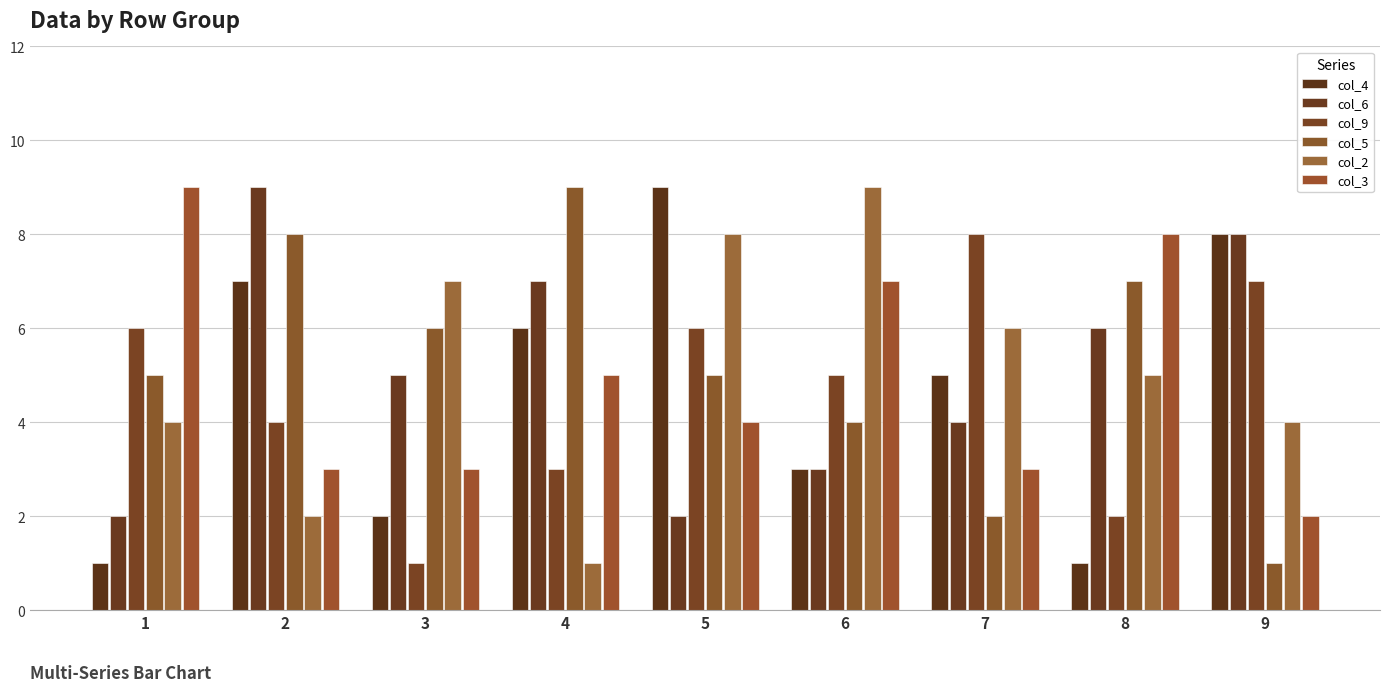

How many values in the col_3 series are below 4?

4